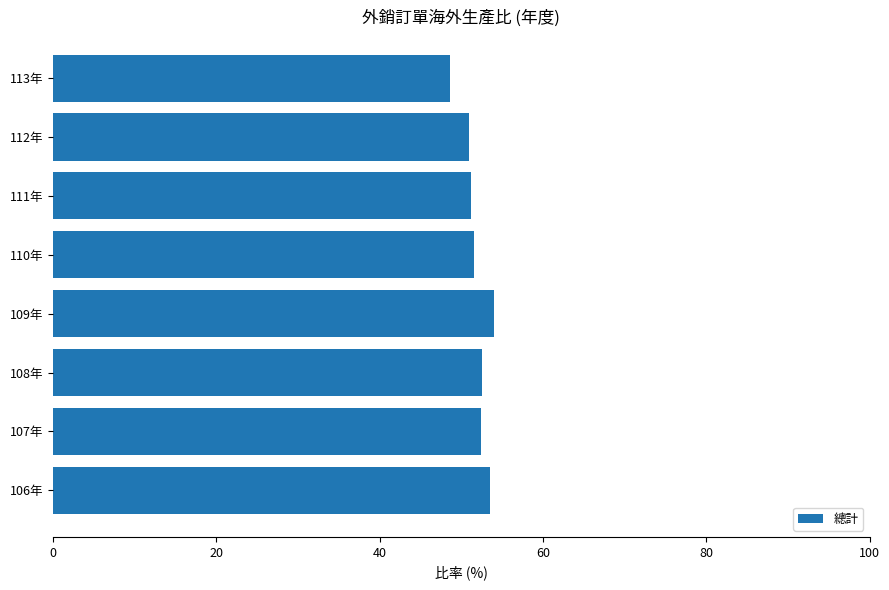

How many bars are there in total?

8